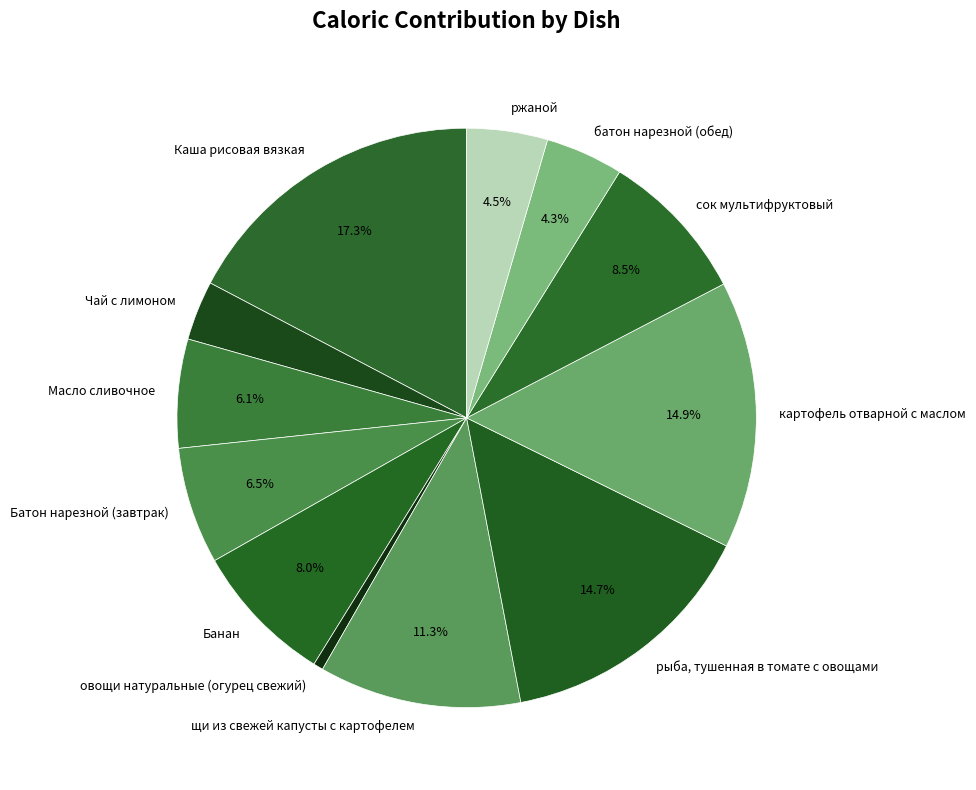

What is the ratio of the value at щи из свежей капусты с картофелем to the value at Чай с лимоном?

3.4